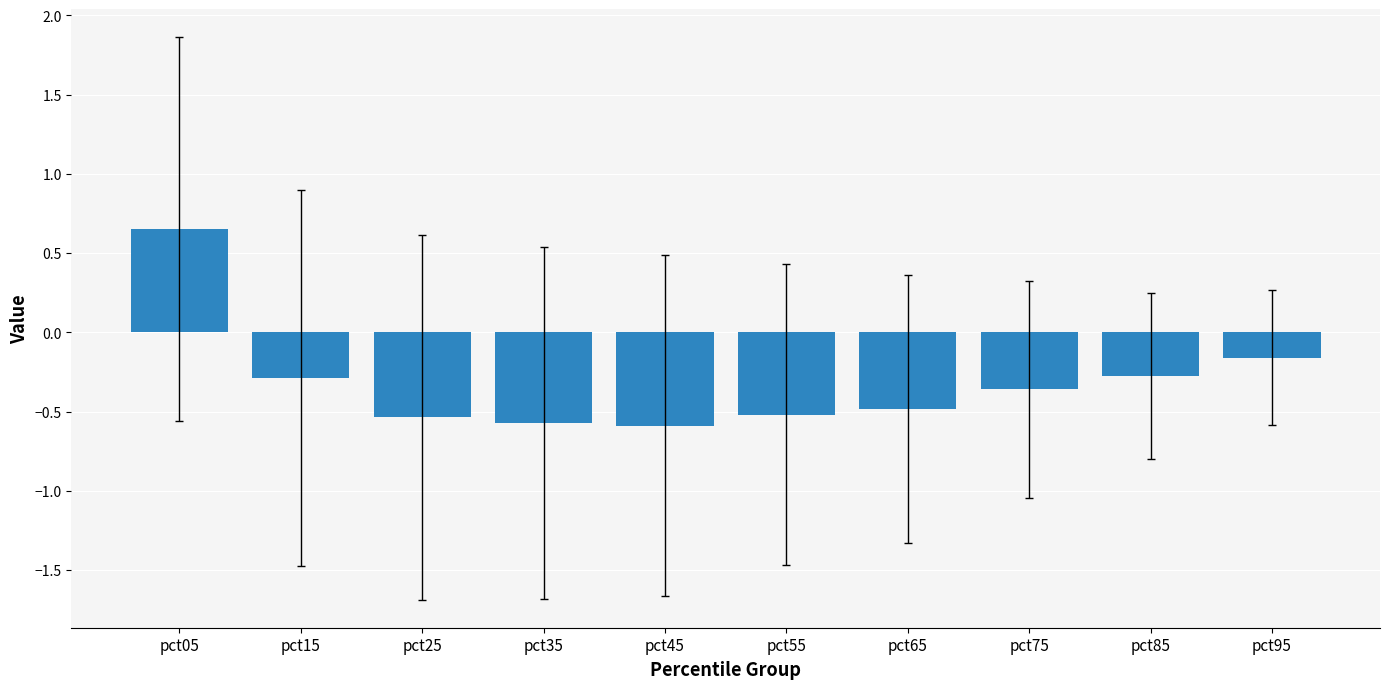

Which has a higher value, pct05 or pct95?

pct05